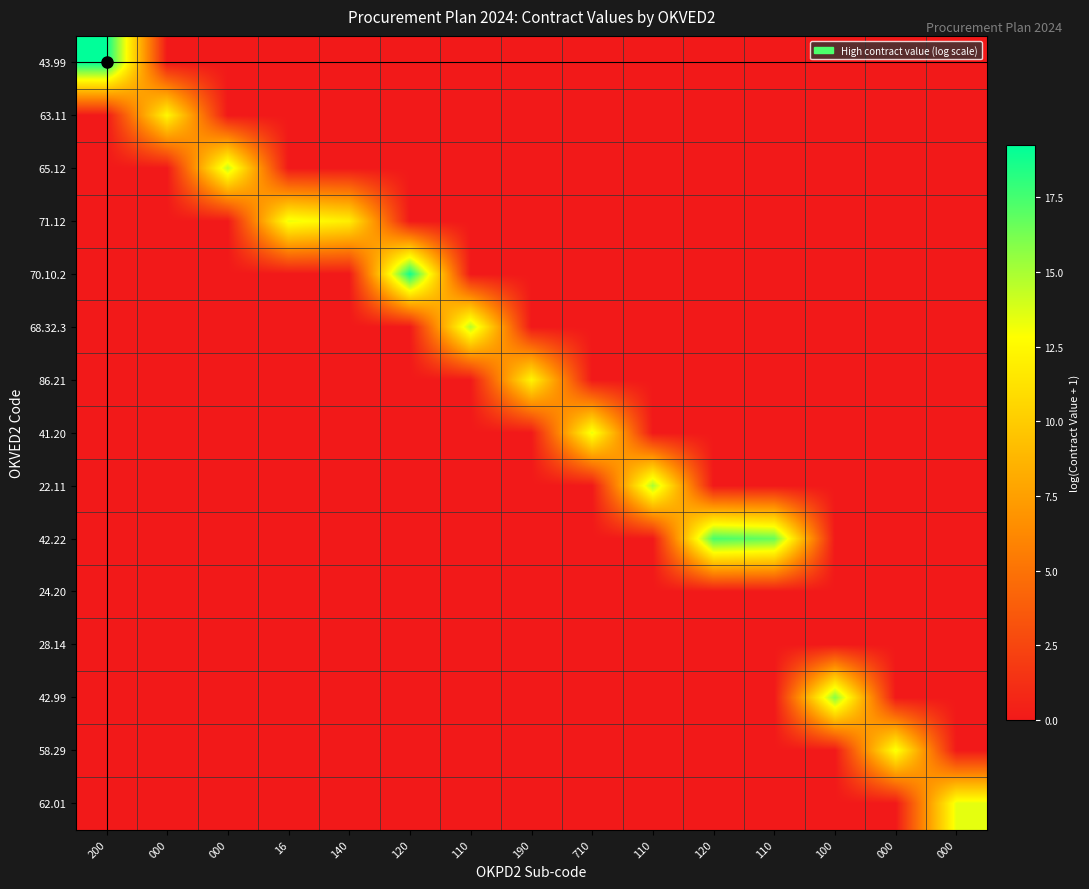

Reading right to left, extract all data points from this chart.

43.99: 000=0.0	000=0.0	100=0.0	110=0.0	120=0.0	110=0.0	710=0.0	190=0.0	110=0.0	120=0.0	140=0.0	16=0.0	000=0.0	000=0.0	200=19.2
63.11: 000=0.0	000=0.0	100=0.0	110=0.0	120=0.0	110=0.0	710=0.0	190=0.0	110=0.0	120=0.0	140=0.0	16=0.0	000=0.0	000=12.4	200=0.0
65.12: 000=0.0	000=0.0	100=0.0	110=0.0	120=0.0	110=0.0	710=0.0	190=0.0	110=0.0	120=0.0	140=0.0	16=0.0	000=14.4	000=0.0	200=0.0
71.12: 000=0.0	000=0.0	100=0.0	110=0.0	120=0.0	110=0.0	710=0.0	190=0.0	110=0.0	120=0.0	140=11.9	16=13.3	000=0.0	000=0.0	200=0.0
70.10.2: 000=0.0	000=0.0	100=0.0	110=0.0	120=0.0	110=0.0	710=0.0	190=0.0	110=0.0	120=18.8	140=0.0	16=0.0	000=0.0	000=0.0	200=0.0
68.32.3: 000=0.0	000=0.0	100=0.0	110=0.0	120=0.0	110=0.0	710=0.0	190=0.0	110=14.7	120=0.0	140=0.0	16=0.0	000=0.0	000=0.0	200=0.0
86.21: 000=0.0	000=0.0	100=0.0	110=0.0	120=0.0	110=0.0	710=0.0	190=12.3	110=0.0	120=0.0	140=0.0	16=0.0	000=0.0	000=0.0	200=0.0
41.20: 000=0.0	000=0.0	100=0.0	110=0.0	120=0.0	110=0.0	710=13.4	190=0.0	110=0.0	120=0.0	140=0.0	16=0.0	000=0.0	000=0.0	200=0.0
22.11: 000=0.0	000=0.0	100=0.0	110=0.0	120=0.0	110=15.0	710=0.0	190=0.0	110=0.0	120=0.0	140=0.0	16=0.0	000=0.0	000=0.0	200=0.0
42.22: 000=0.0	000=0.0	100=0.0	110=16.6	120=17.4	110=0.0	710=0.0	190=0.0	110=0.0	120=0.0	140=0.0	16=0.0	000=0.0	000=0.0	200=0.0
24.20: 000=0.0	000=0.0	100=0.0	110=0.0	120=0.0	110=0.0	710=0.0	190=0.0	110=0.0	120=0.0	140=0.0	16=0.0	000=0.0	000=0.0	200=0.0
28.14: 000=0.0	000=0.0	100=0.0	110=0.0	120=0.0	110=0.0	710=0.0	190=0.0	110=0.0	120=0.0	140=0.0	16=0.0	000=0.0	000=0.0	200=0.0
42.99: 000=0.0	000=0.0	100=15.8	110=0.0	120=0.0	110=0.0	710=0.0	190=0.0	110=0.0	120=0.0	140=0.0	16=0.0	000=0.0	000=0.0	200=0.0
58.29: 000=0.0	000=13.2	100=0.0	110=0.0	120=0.0	110=0.0	710=0.0	190=0.0	110=0.0	120=0.0	140=0.0	16=0.0	000=0.0	000=0.0	200=0.0
62.01: 000=13.5	000=0.0	100=0.0	110=0.0	120=0.0	110=0.0	710=0.0	190=0.0	110=0.0	120=0.0	140=0.0	16=0.0	000=0.0	000=0.0	200=0.0